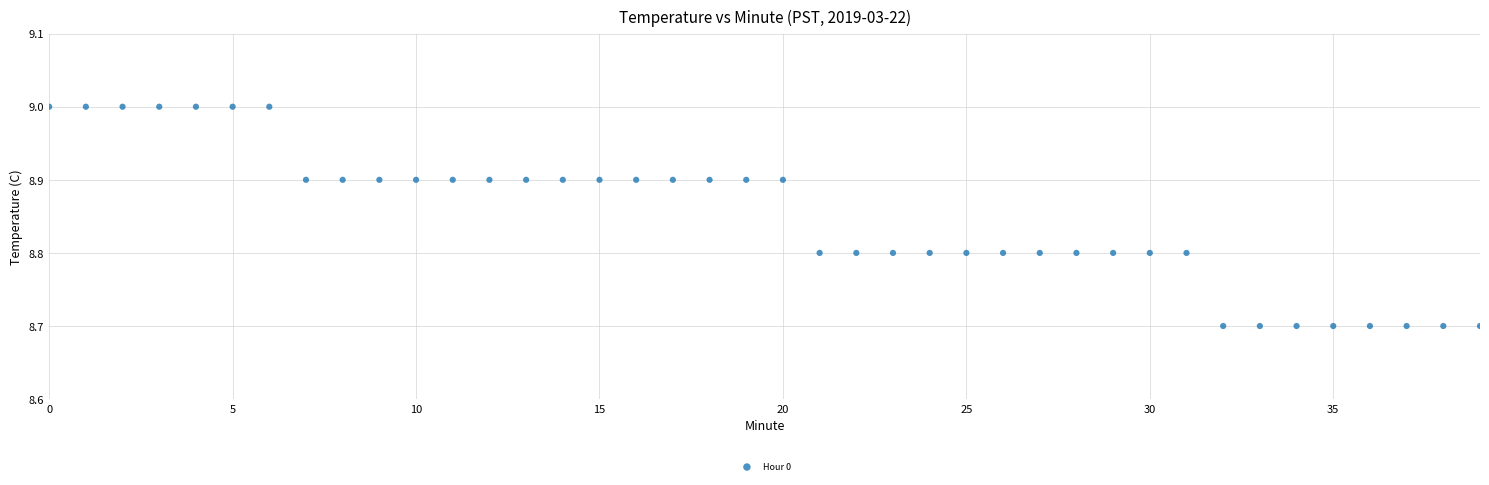

What is the range of Y values (max minus min)?

0.3